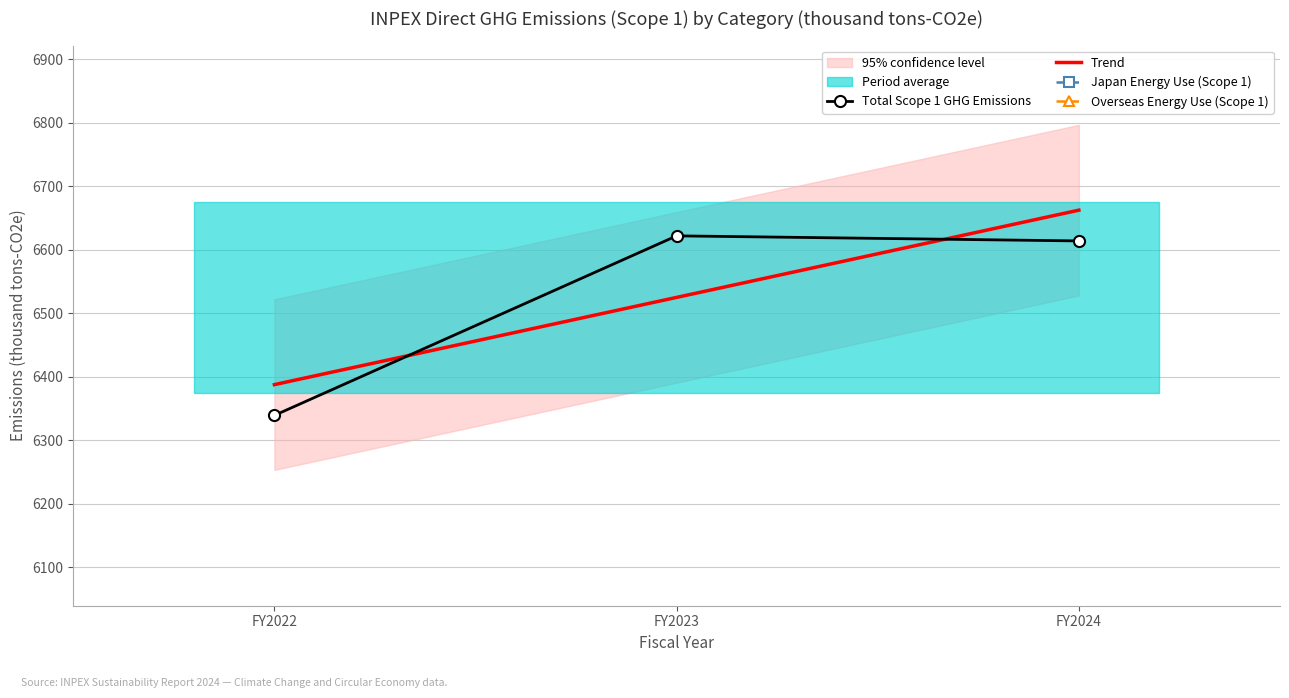

What is the value of the Total Scope 1 GHG Emissions point at the 3rd from the left?

6614.0